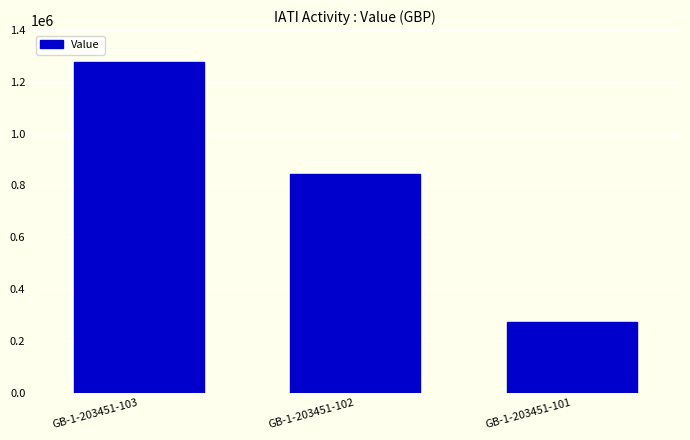

Is it true that the value at GB-1-203451-103 is 1275000?

True